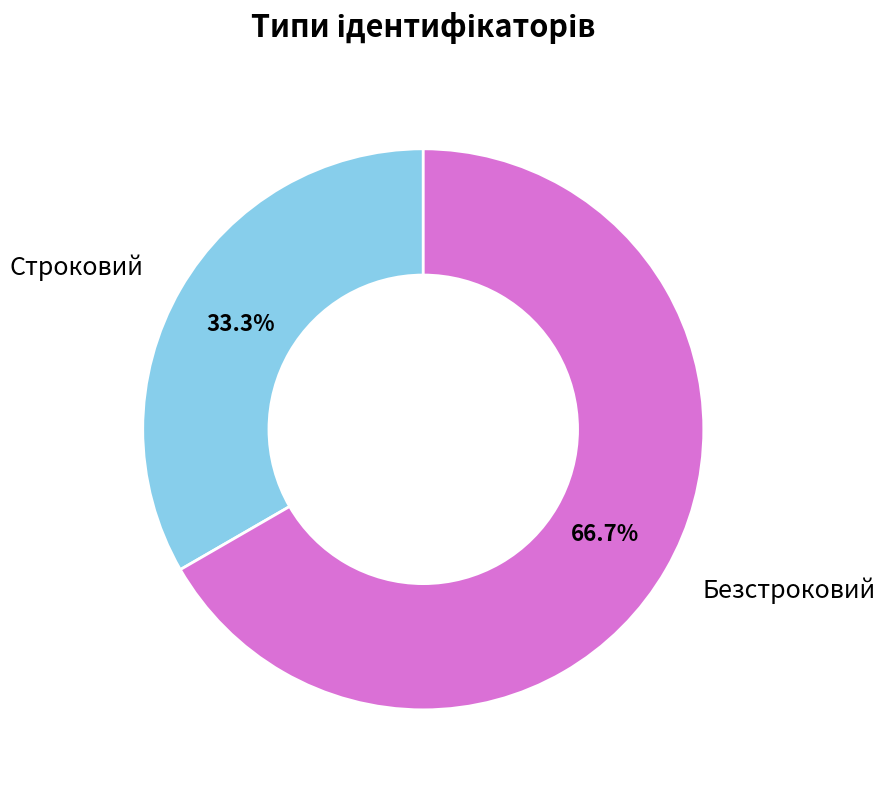

Is it true that Безстроковий is 58% of the pie?

False